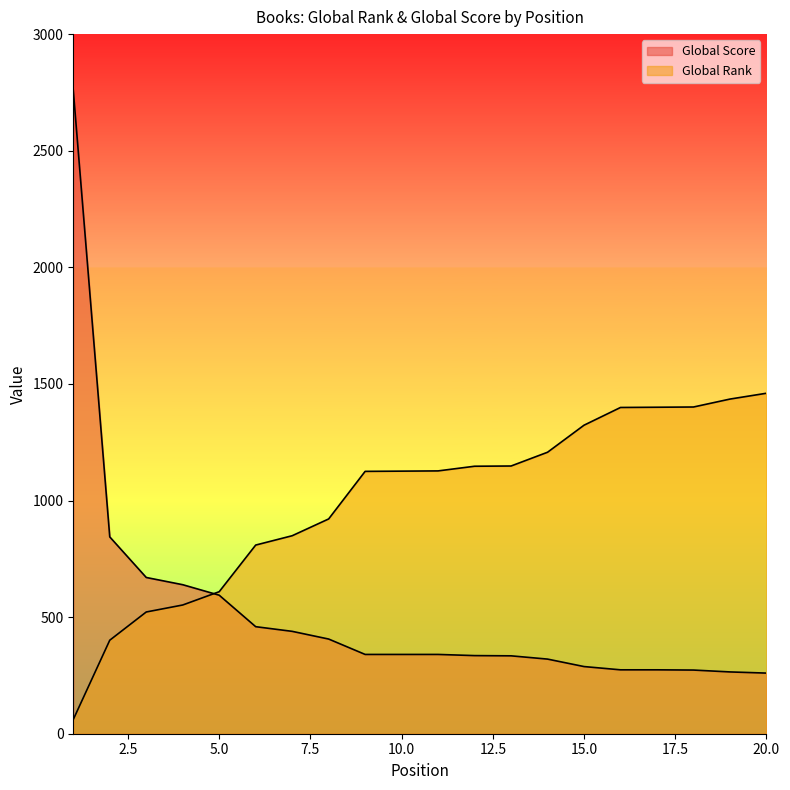

How many data points in Global Score are less than 340?

9